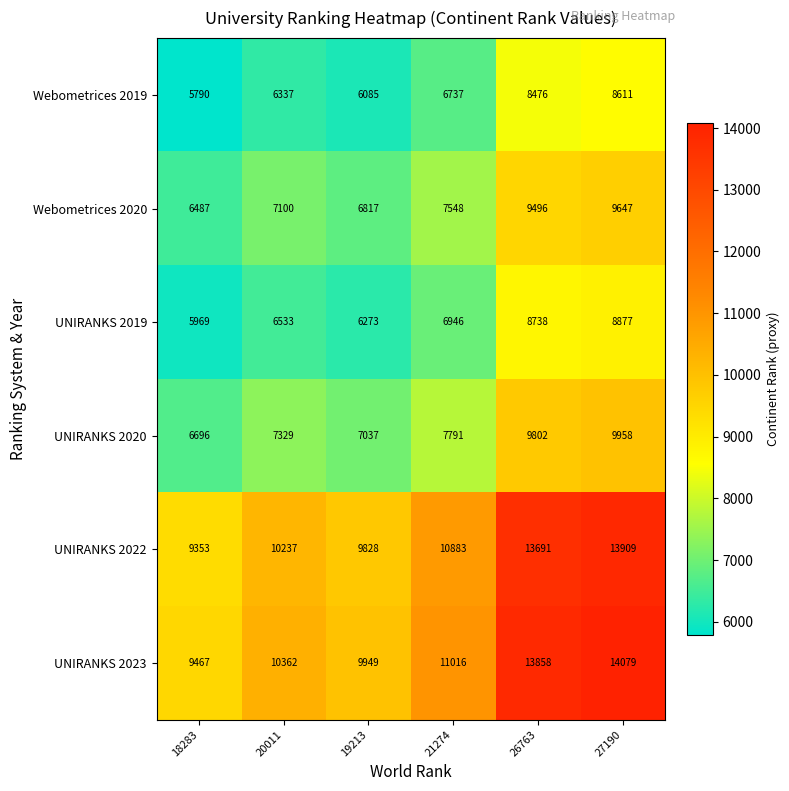

Which series has the widest spread of values?

UNIRANKS 2023